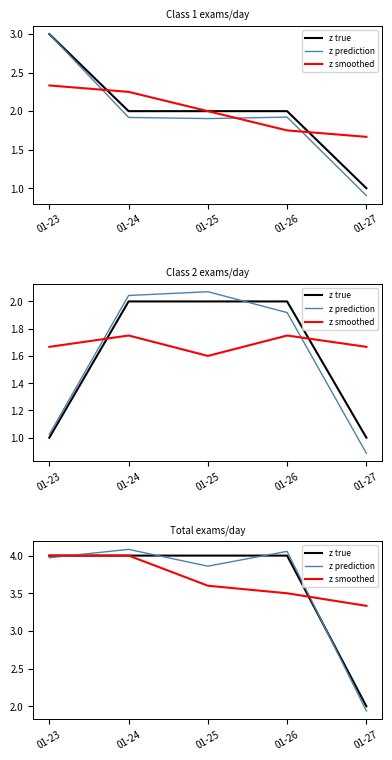

What is the difference between the z smoothed values at 01-27 and 01-26?

0.2